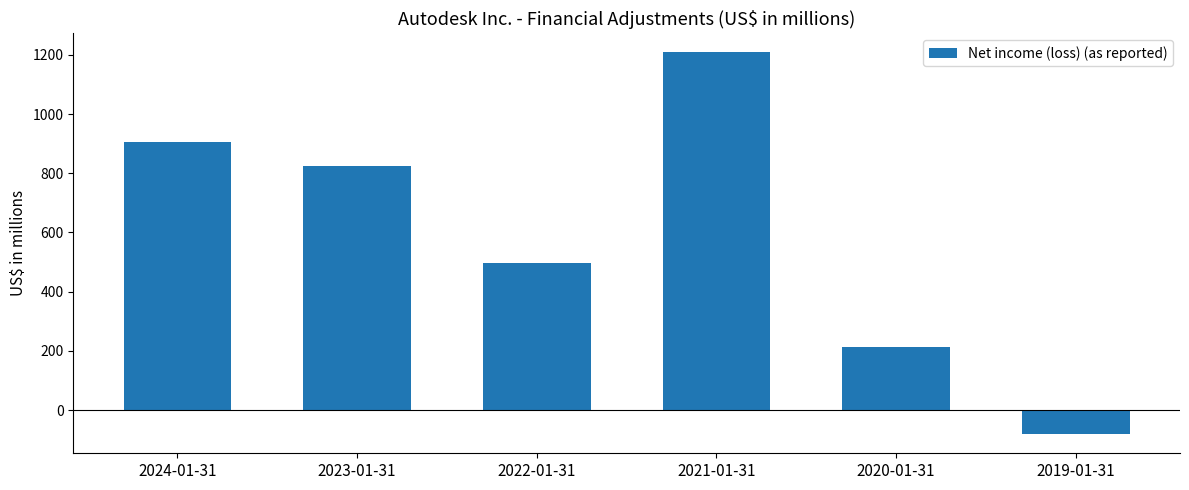

Reading right to left, transcribe all the data shown in this chart.

-81	215	1208	497	823	906